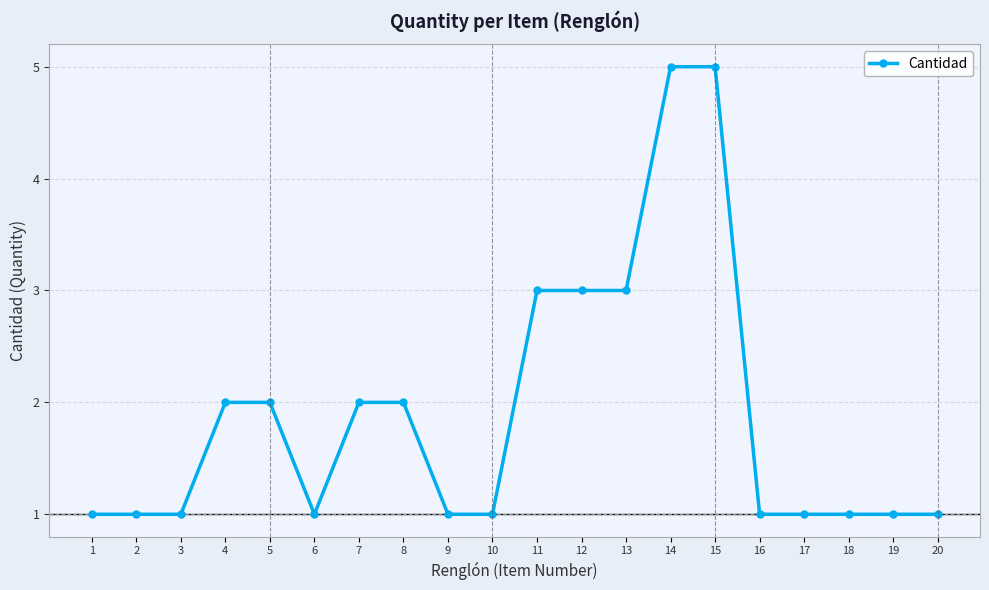

True or false: the data shows 3 at 15.

False